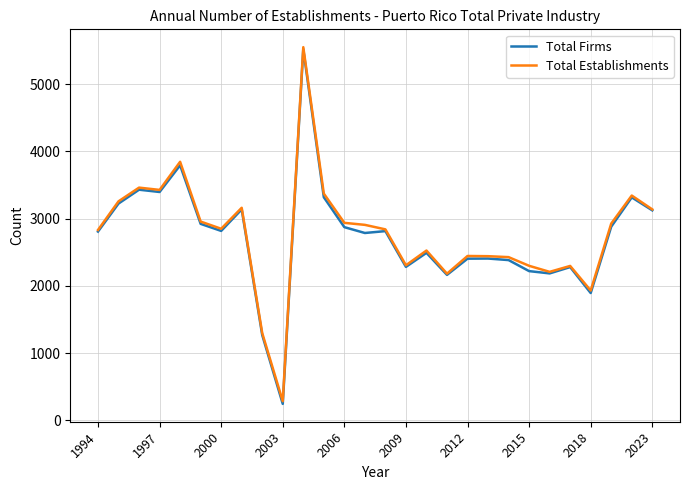

Does the chart display data point markers on the line(s)?

No